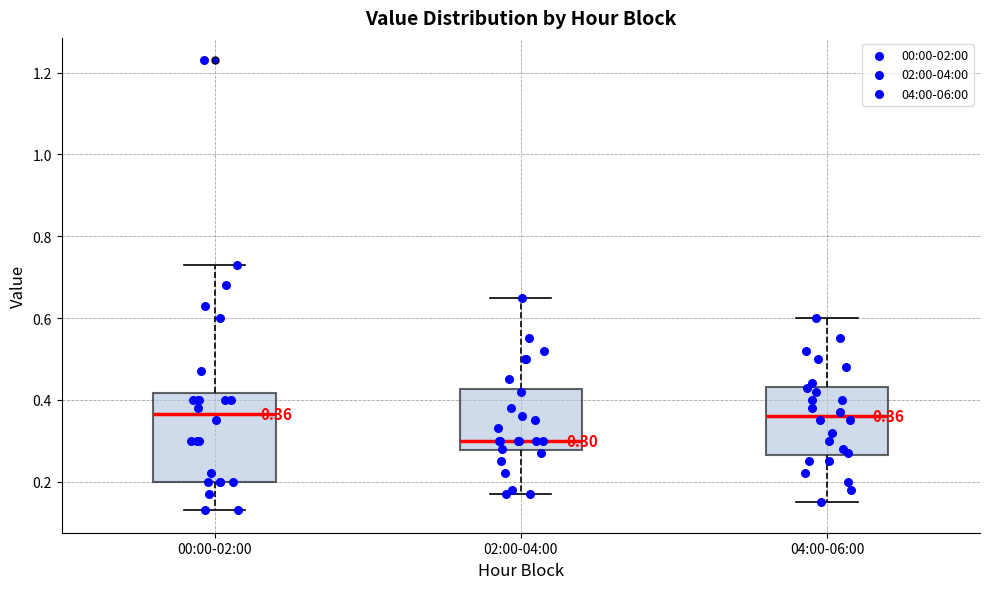

Comparing the boxes themselves (not the whiskers), which one is the tallest?

00:00-02:00